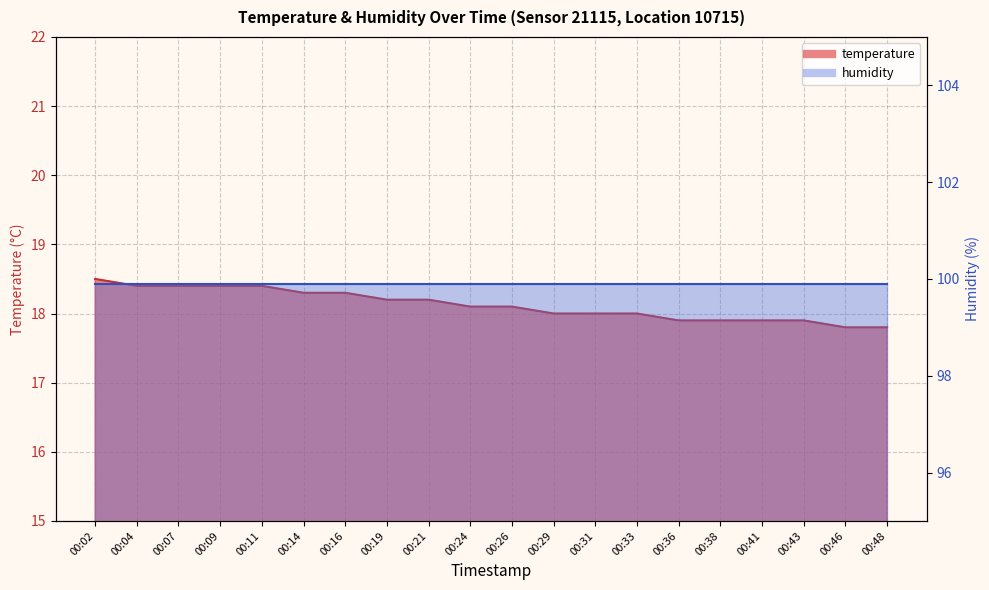

Rank the categories by value from lowest to highest.

00:46, 00:48, 00:36, 00:38, 00:41, 00:43, 00:29, 00:31, 00:33, 00:24, 00:26, 00:19, 00:21, 00:14, 00:16, 00:04, 00:07, 00:09, 00:11, 00:02